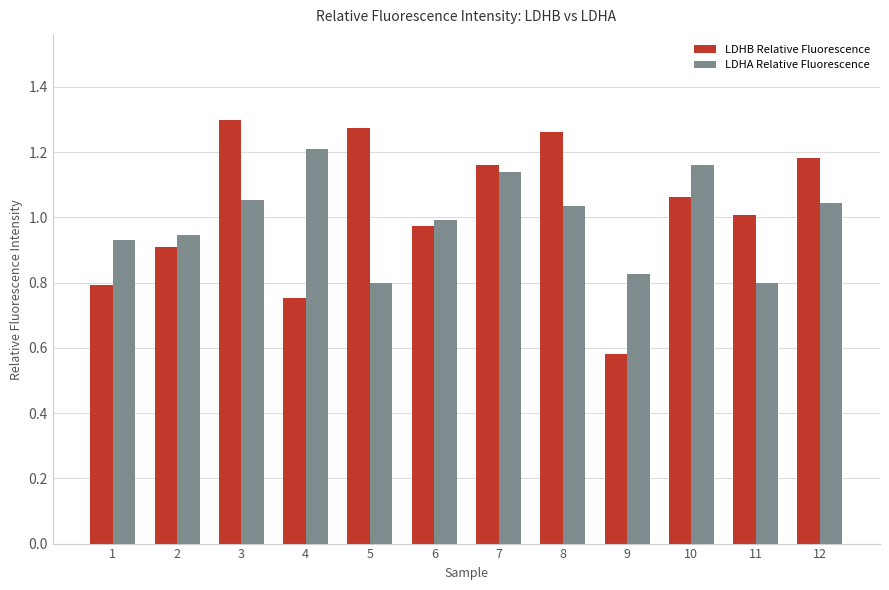

At how many categories does at least one series exceed 1?

8